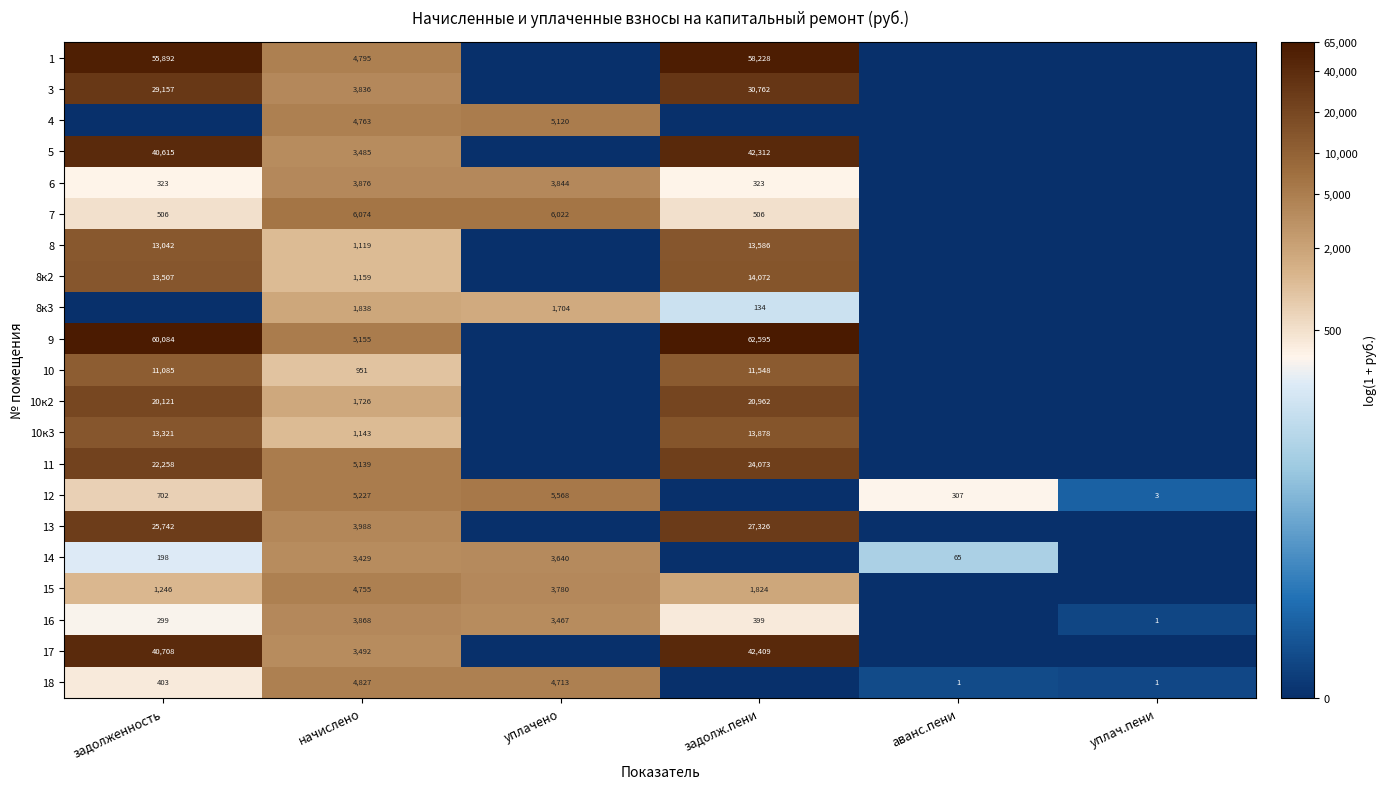

Count the number of data series in this chart.

21